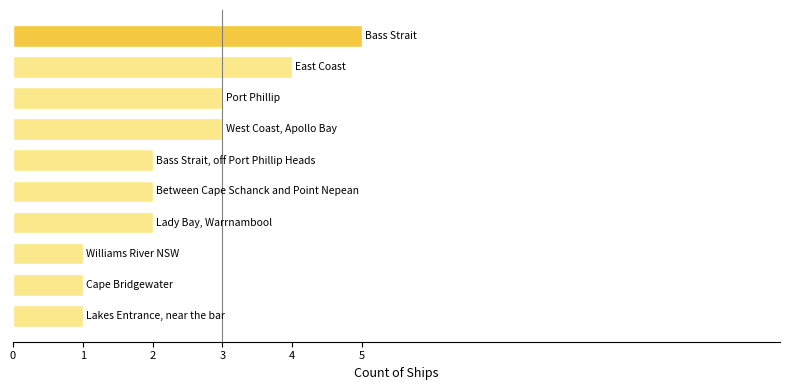

What is the maximum value shown in the chart?

5